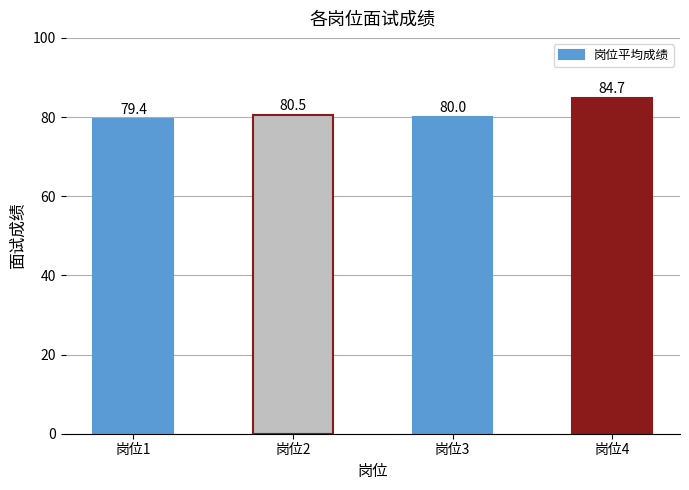

What is the value of the 4th bar from the left?

84.7